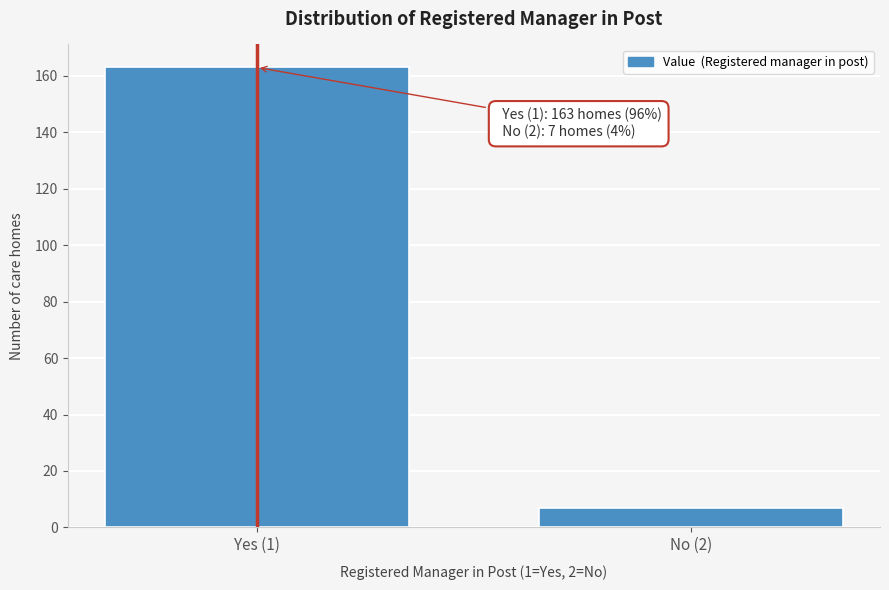

Reading left to right, list all the values displayed in this chart.

163	7